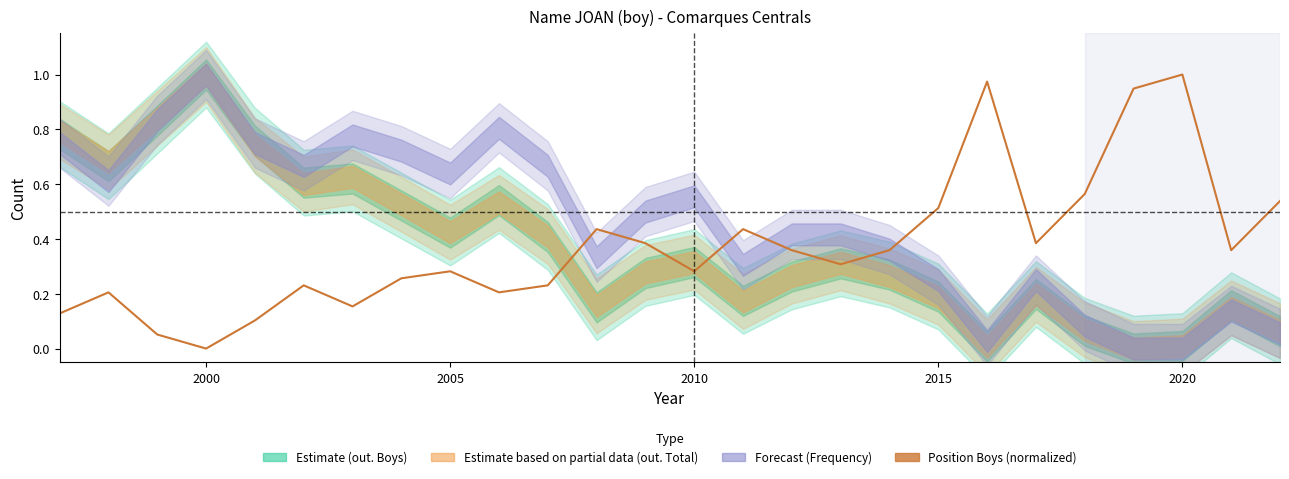

What is the value of the 11th point from the left?

0.2